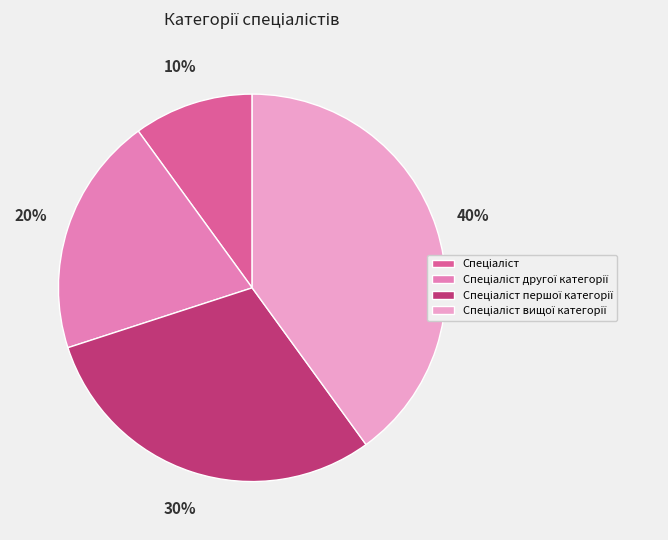

Does any single category account for the majority?

No